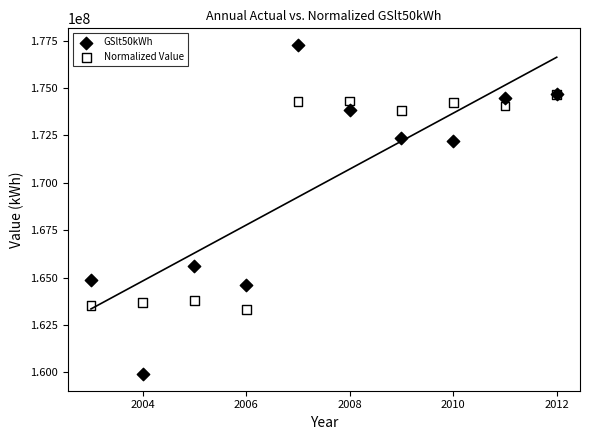

Across all series, what Y value is closest to 168586868?

165624026.0